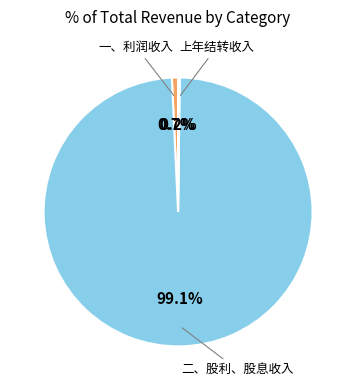

Between 二、股利、股息收入 and 一、利润收入, which is larger?

二、股利、股息收入